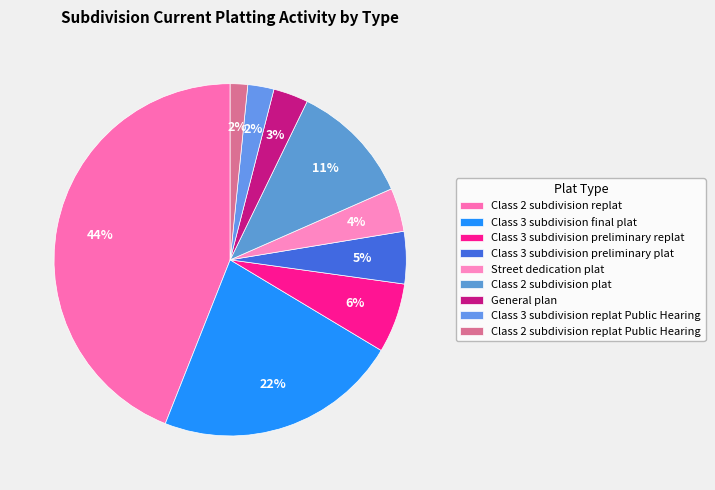

Approximately how many times larger is the value at Class 3 subdivision preliminary replat compared to Class 2 subdivision plat?

0.6